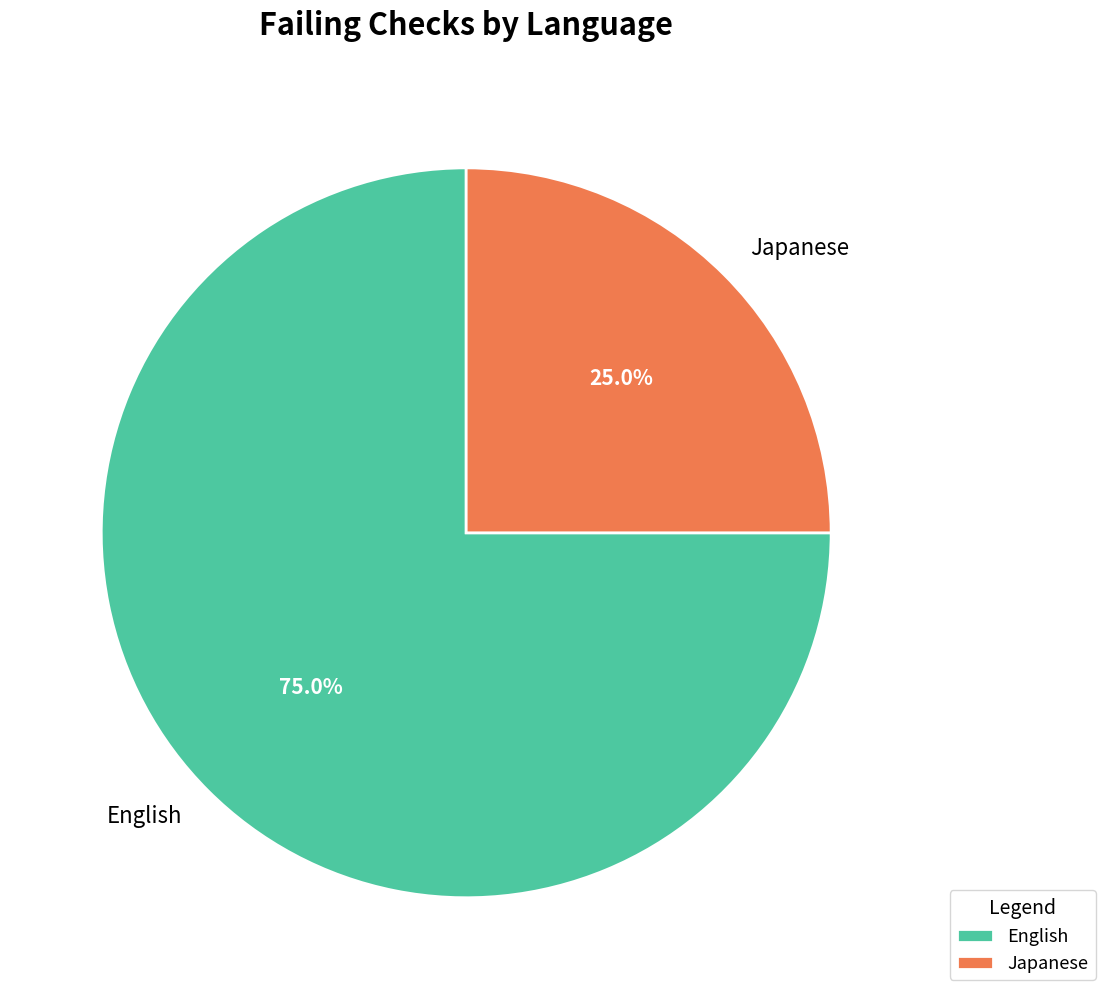

Which slice is the smallest?

Japanese